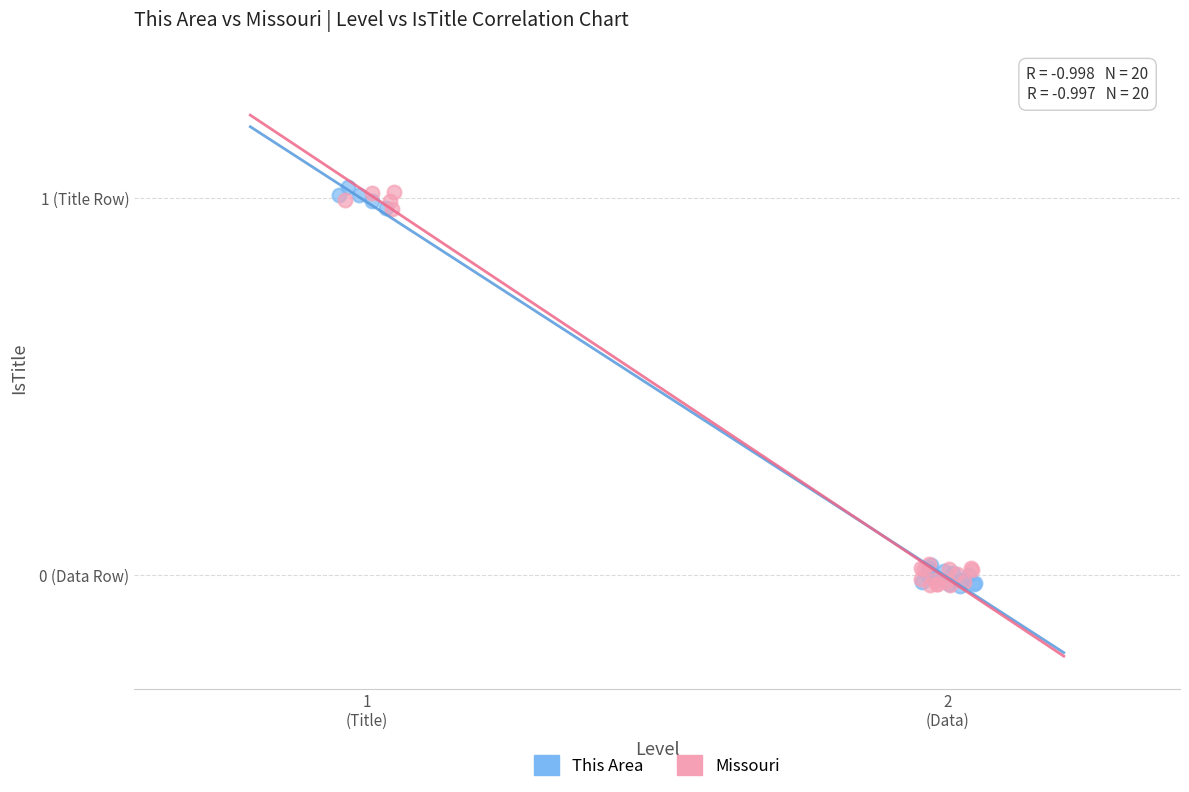

What are all the series names shown in the legend?

This Area, Missouri